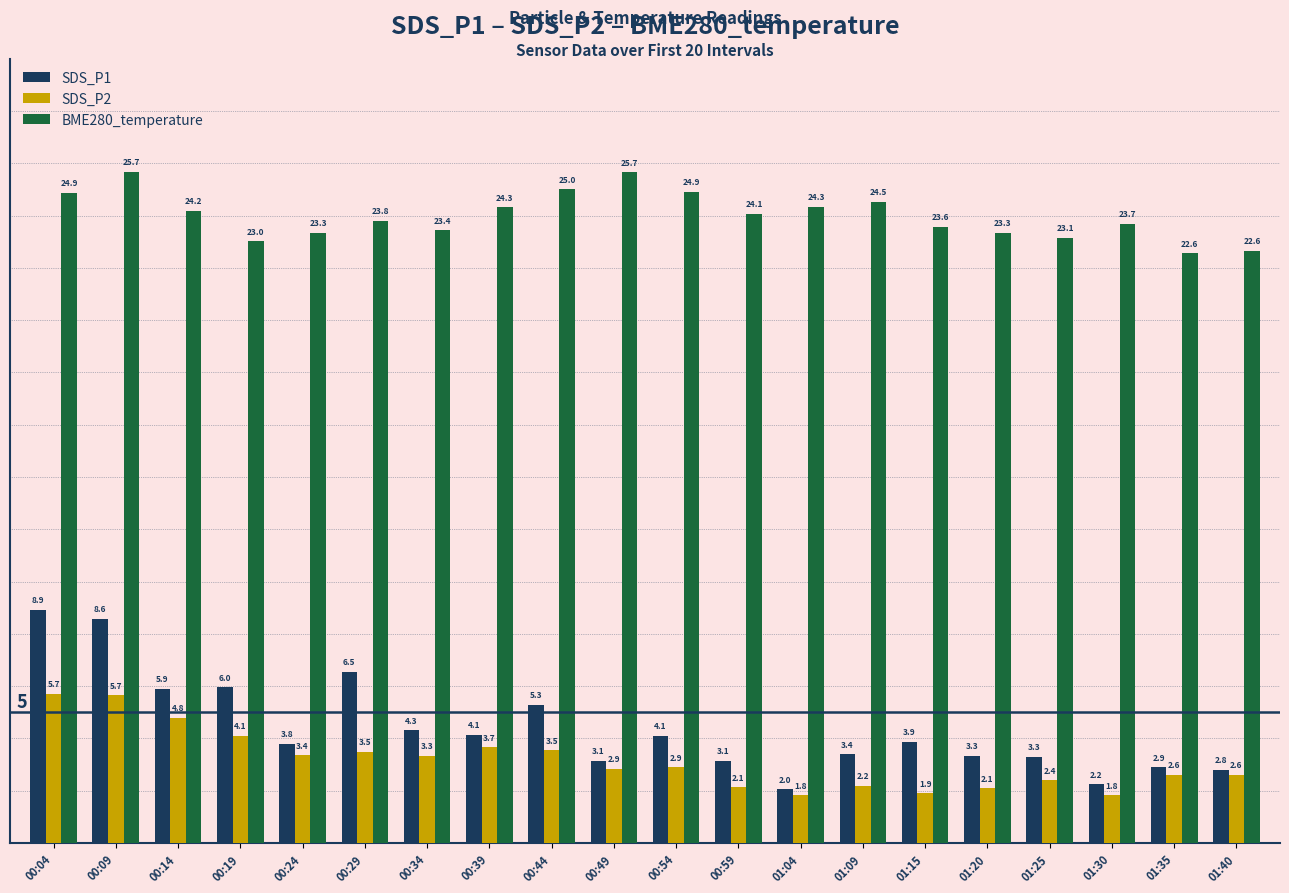

What is the label of the 2nd bar from the right?

01:35